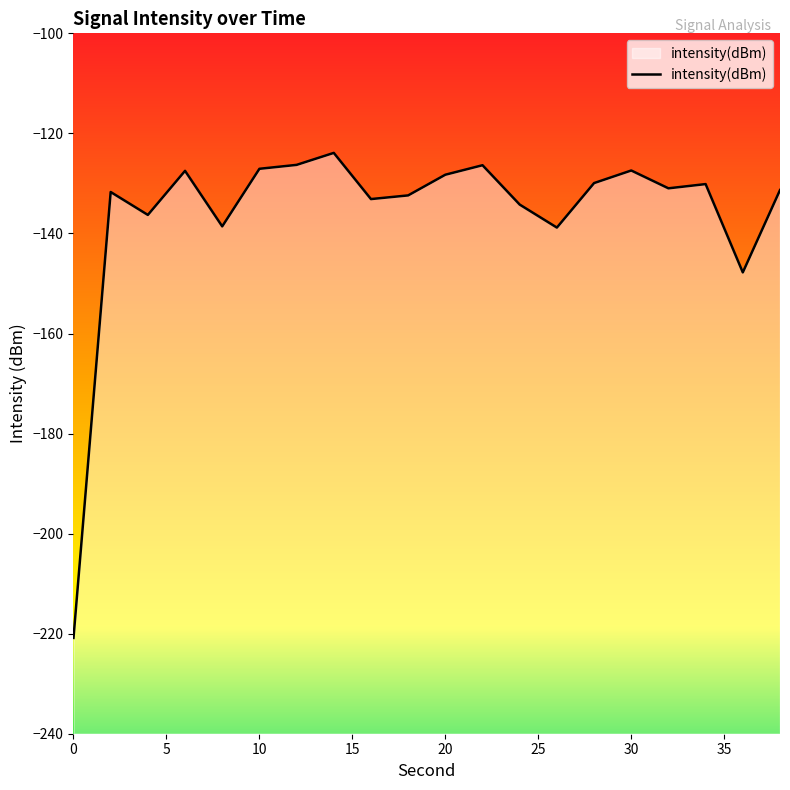

What is the difference between the values at 28 and 26?

8.9